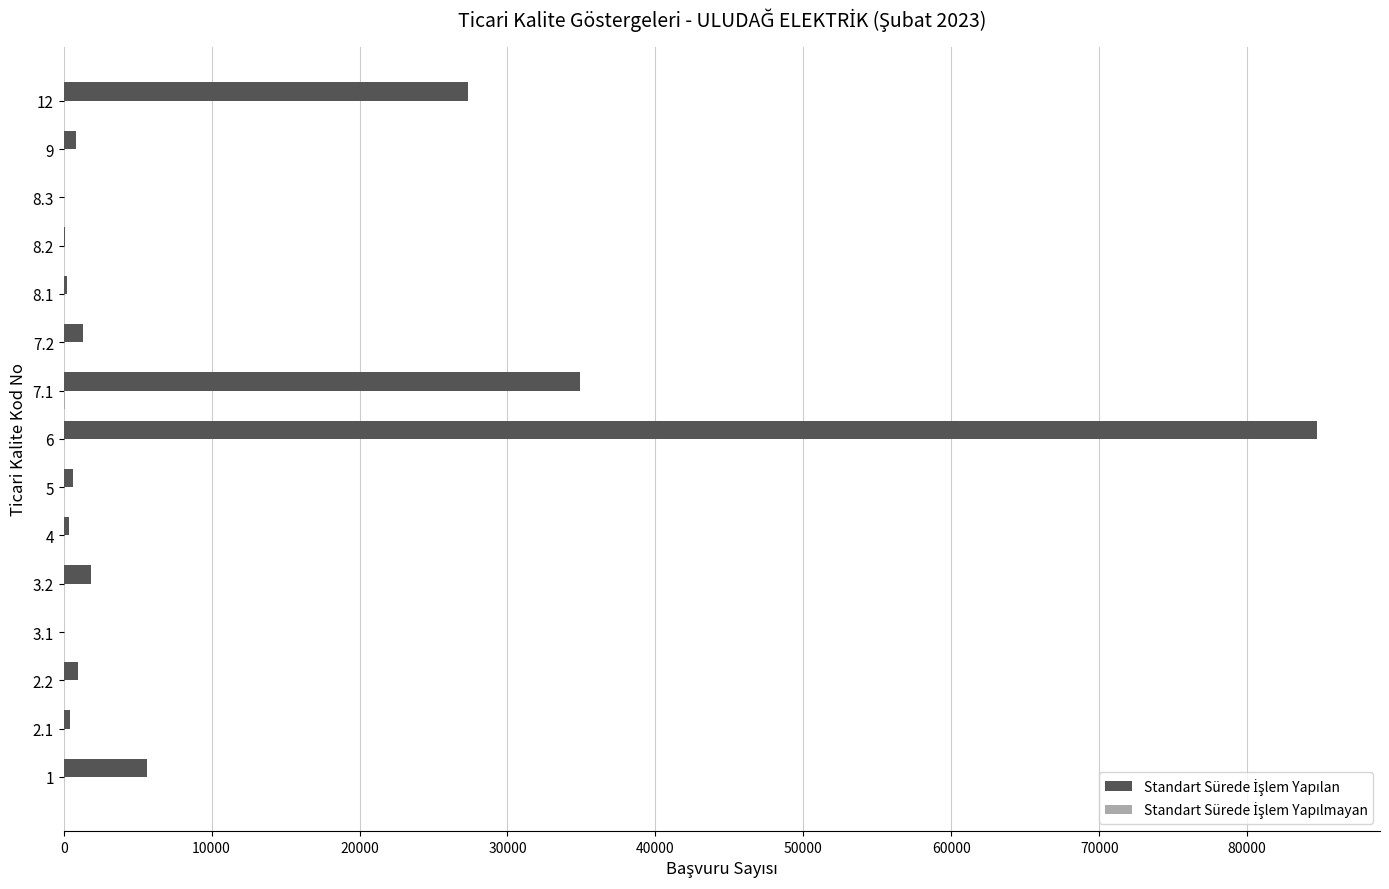

What is the maximum value shown in the chart?

84740